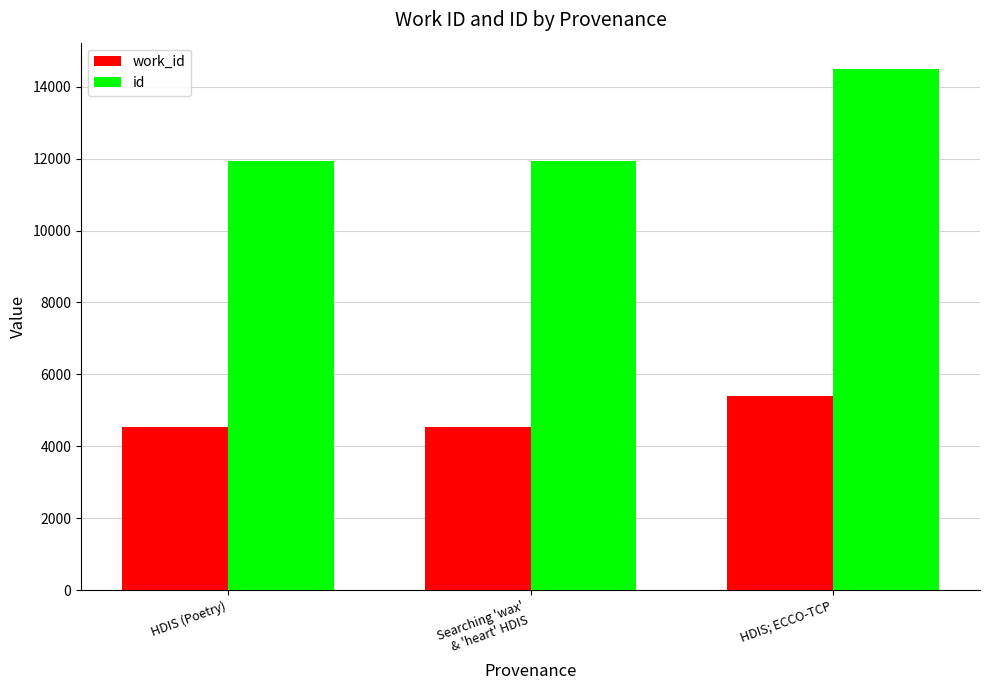

The work_id series shows 4532 at HDIS (Poetry). True or false?

True